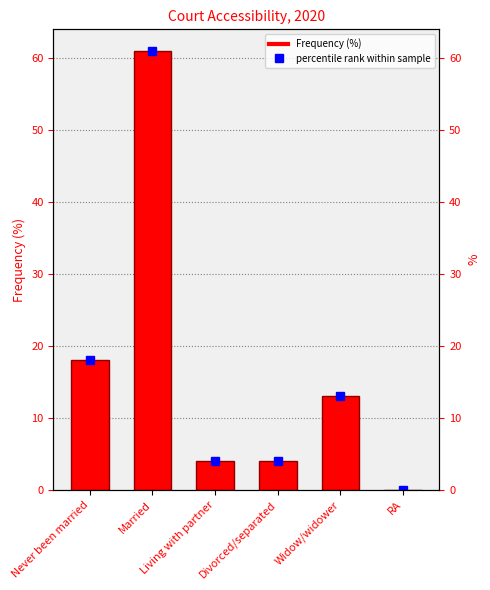

Reading left to right, list all the values displayed in this chart.

18	61	4	4	13	0